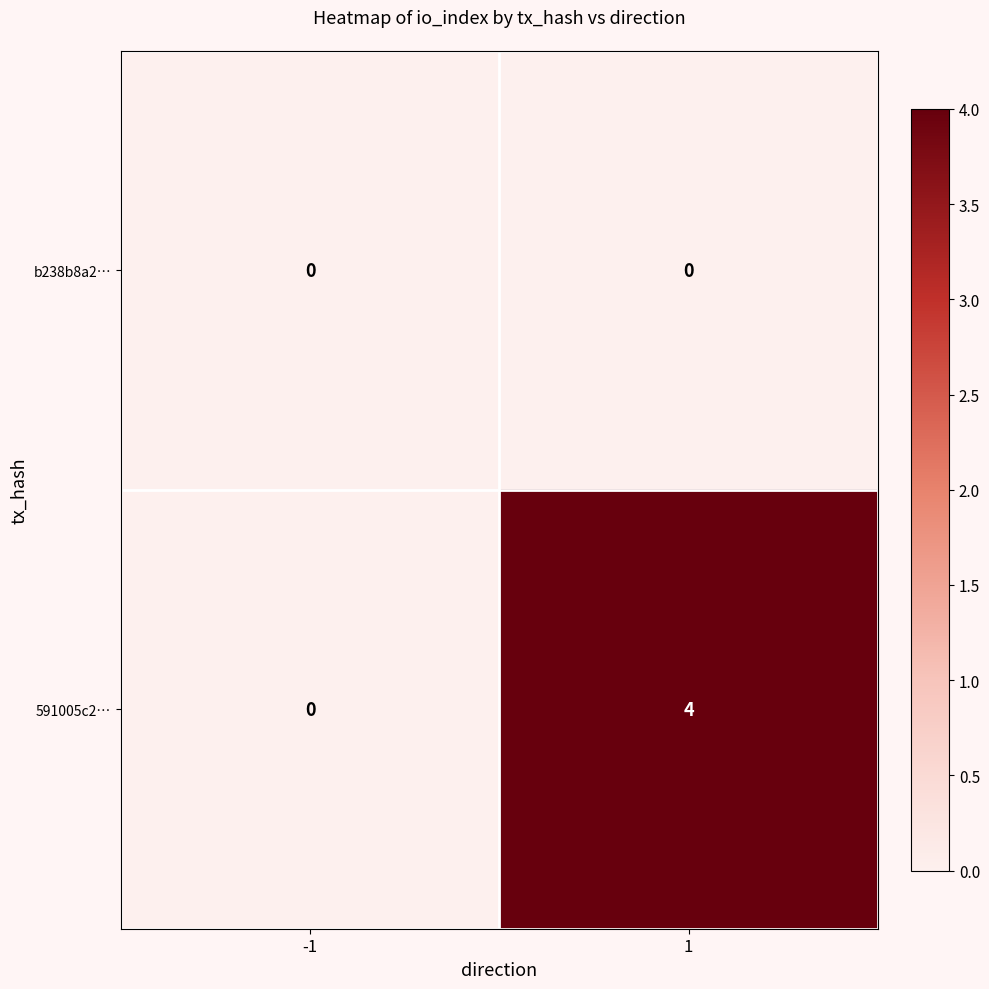

Between -1 and 1, which series saw the biggest shift?

591005c2…